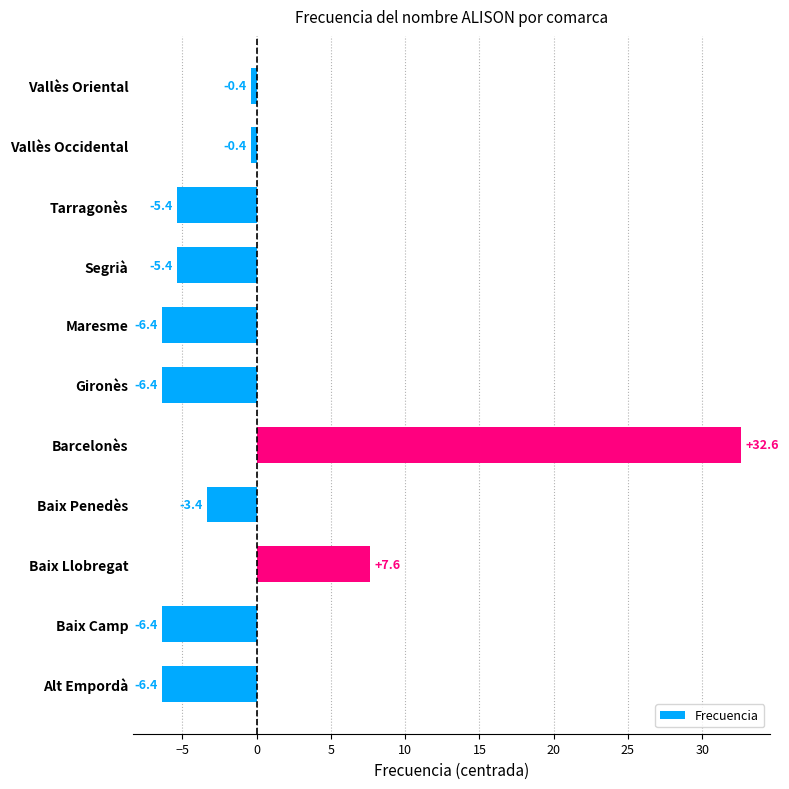

Where is the data nearest to the value 13?

Baix Llobregat